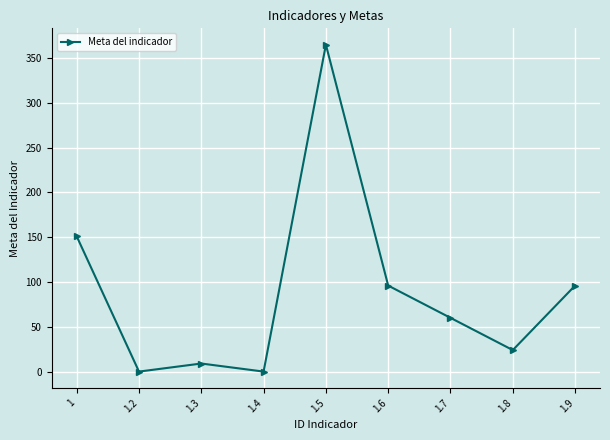

Where does the data first go above 60?

1